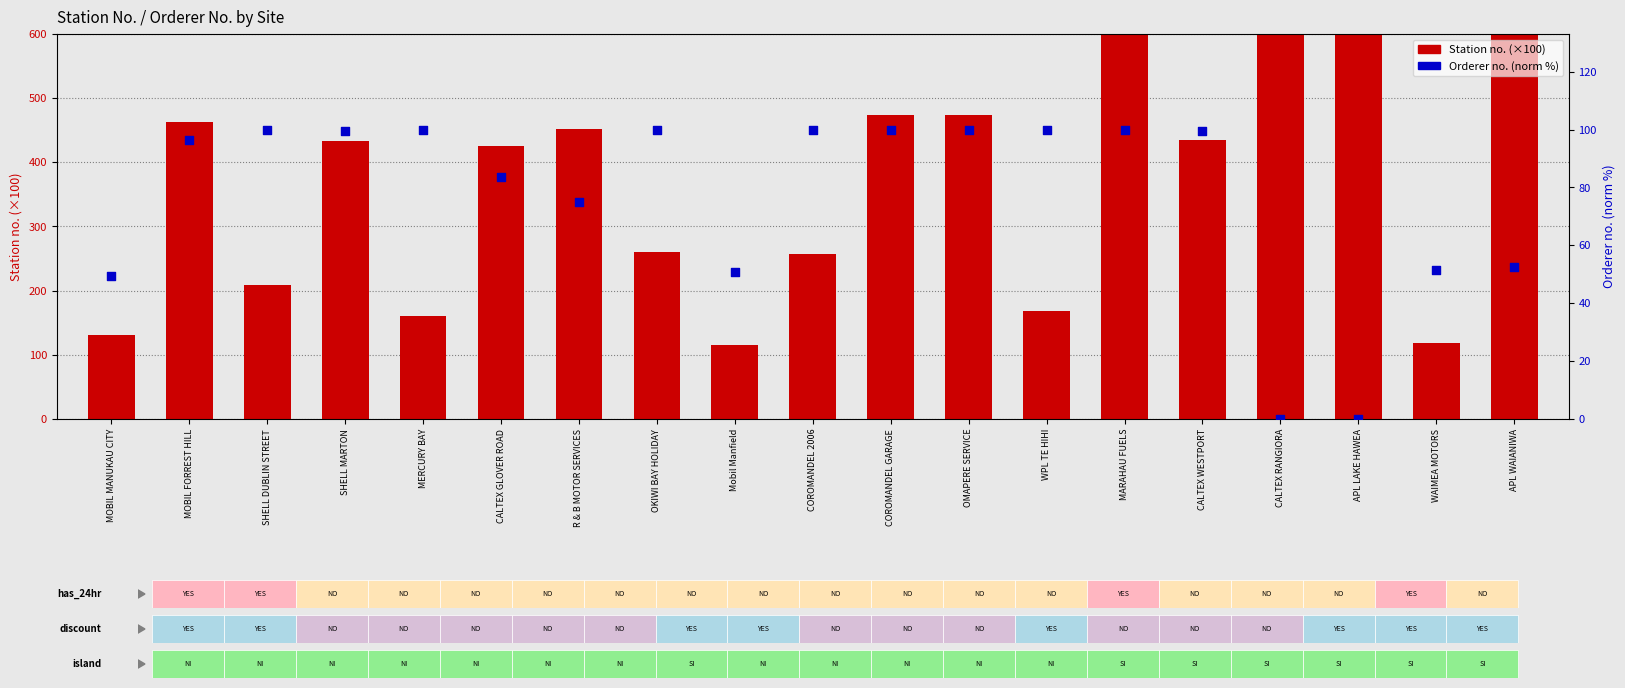

Which series has the largest Y range (max minus min)?

Station no. (×100)